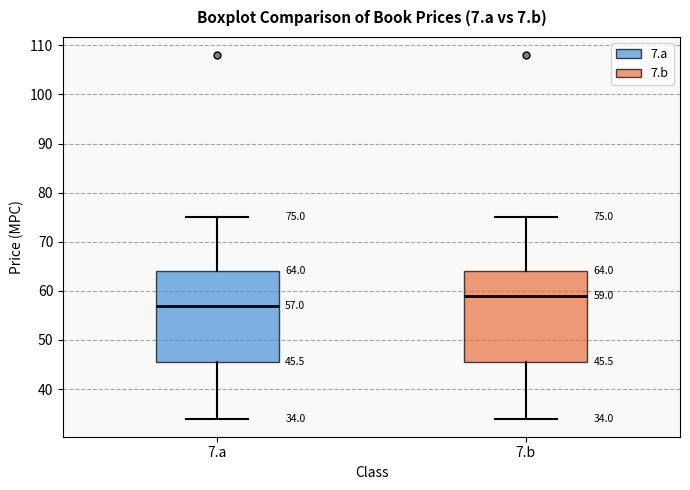

Which box has the highest median line?

7.b